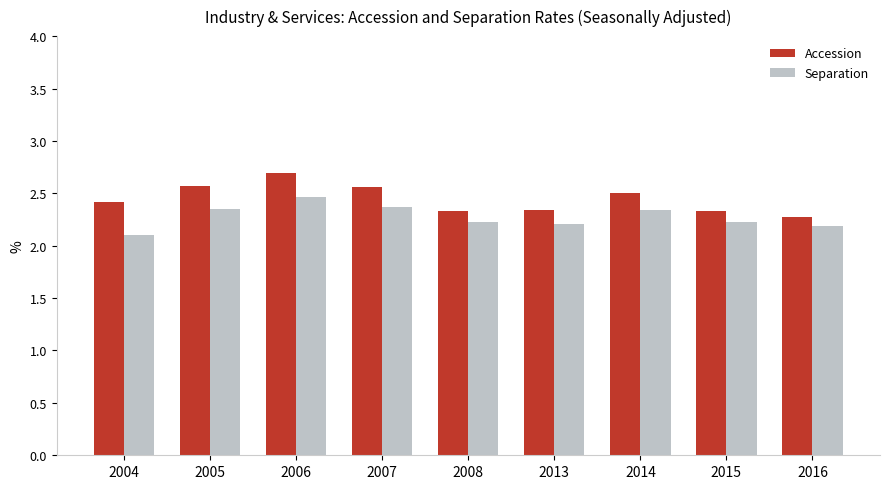

What is the value of the Separation bar at the 6th from the left?

2.2